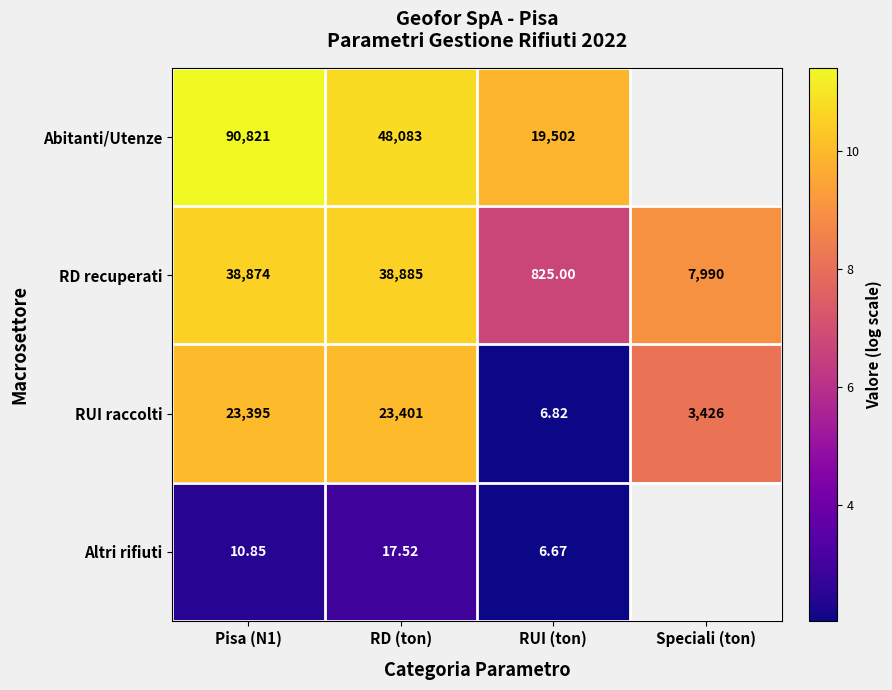

Is the value of Abitanti/Utenze at Pisa (N1) greater than the value of Altri rifiuti at Pisa (N1)?

Yes